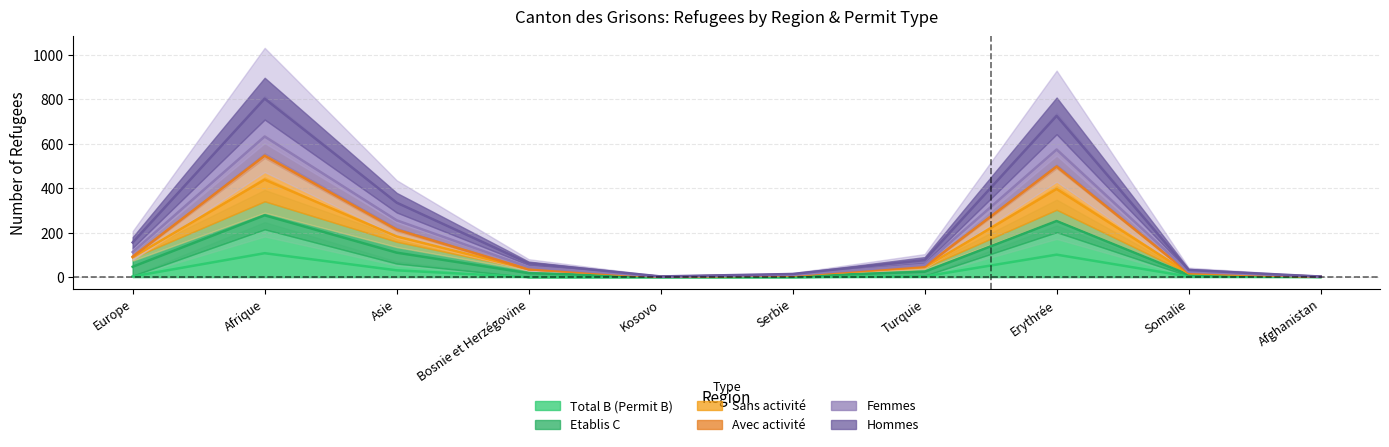

In Femmes, how many points are higher than both neighbors (excluding endpoints)?

2